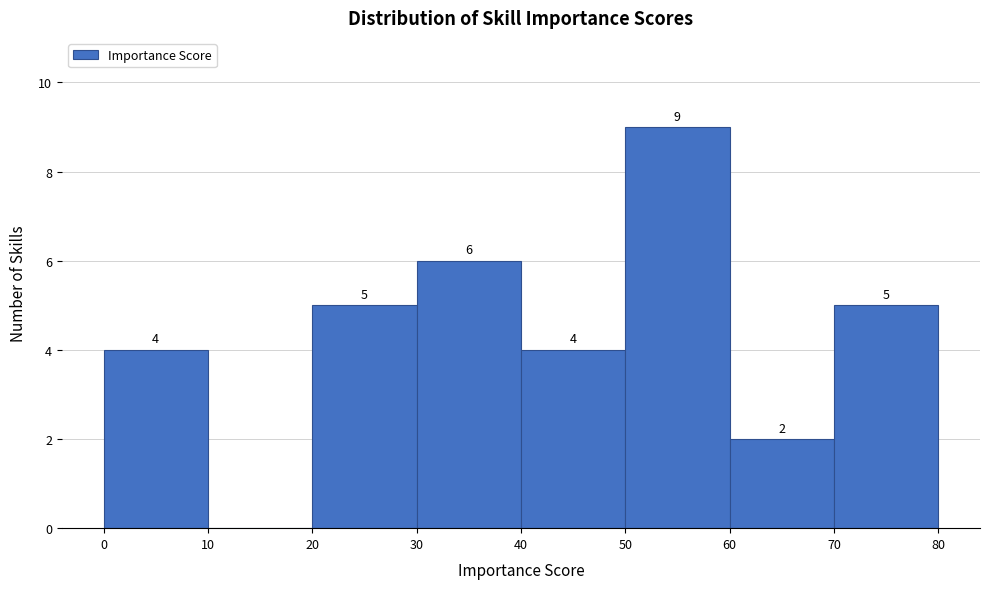

Over which range of the x-axis is the bar tallest?

50 to 60